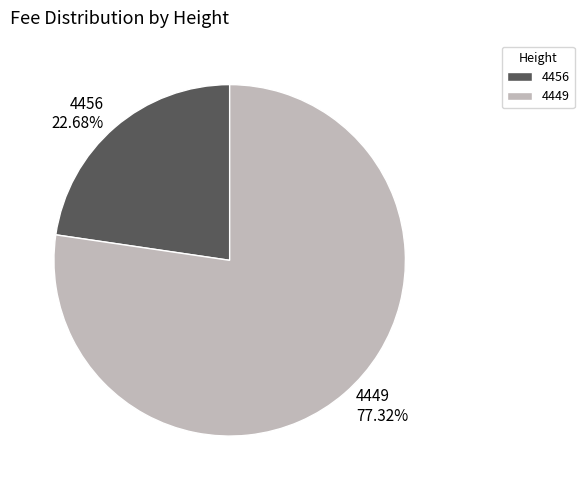

To the nearest percent, what percentage of the pie is 4449?

77%